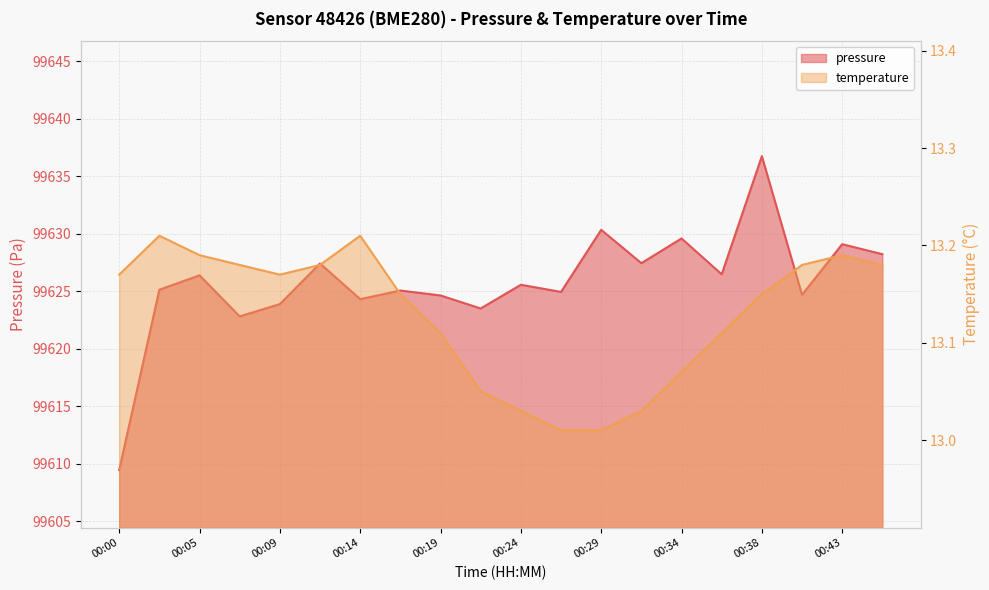

The value of pressure at 00:36 is 23542.6. True or false?

False